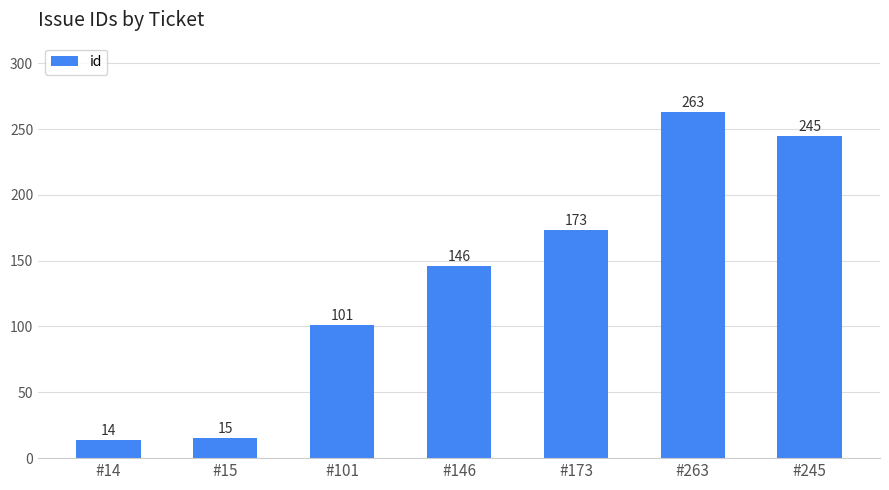

At which label is the value closest to 138?

#146